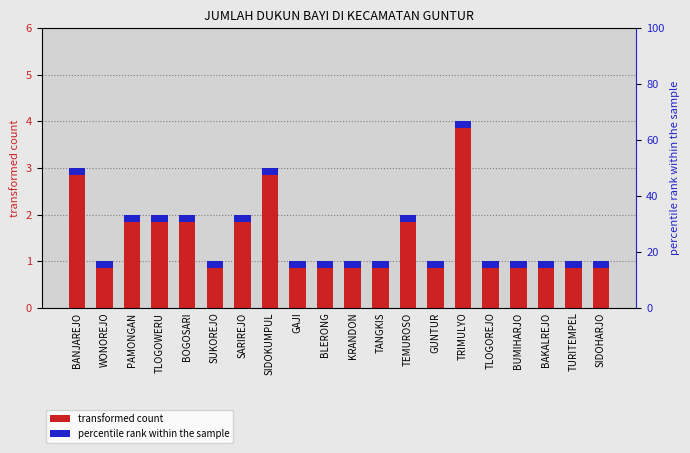

Which has a higher value, TEMUROSO or TLOGOWERU?

TEMUROSO